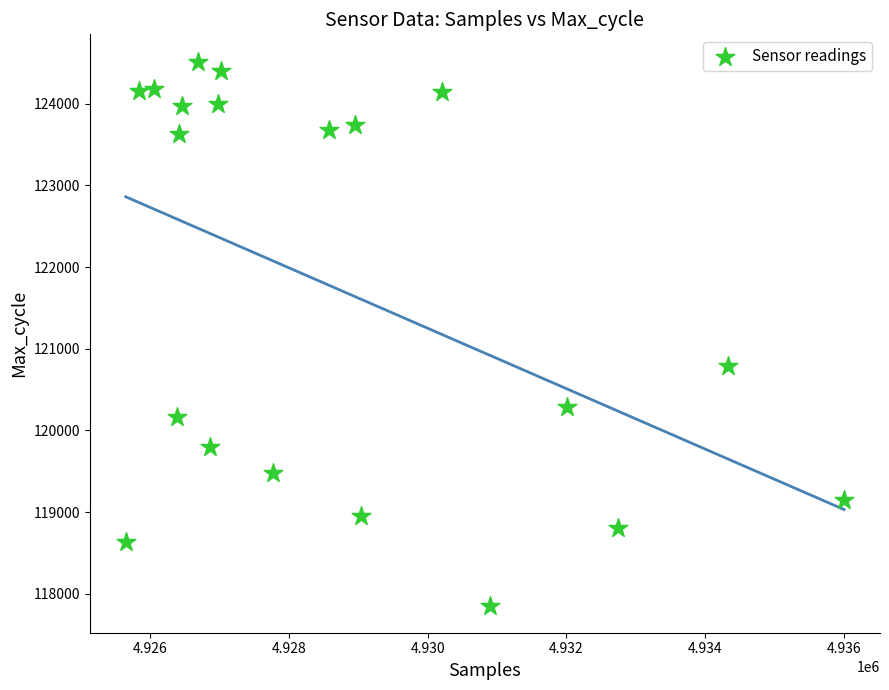

What Y value in the scatter plot is closest to 121186?

120793